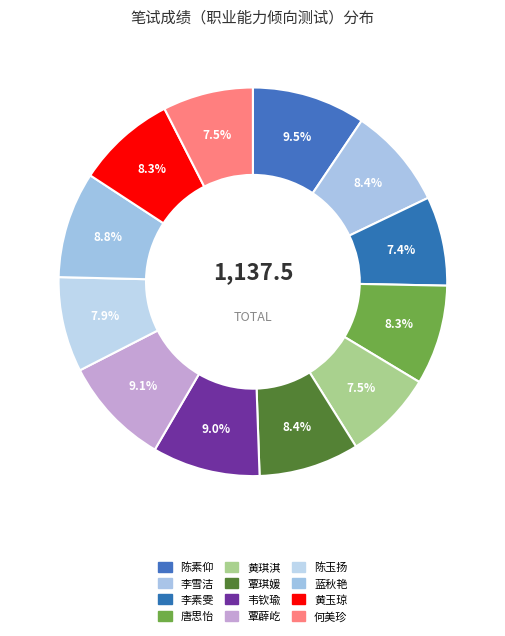

How many slices are in this pie chart?

12